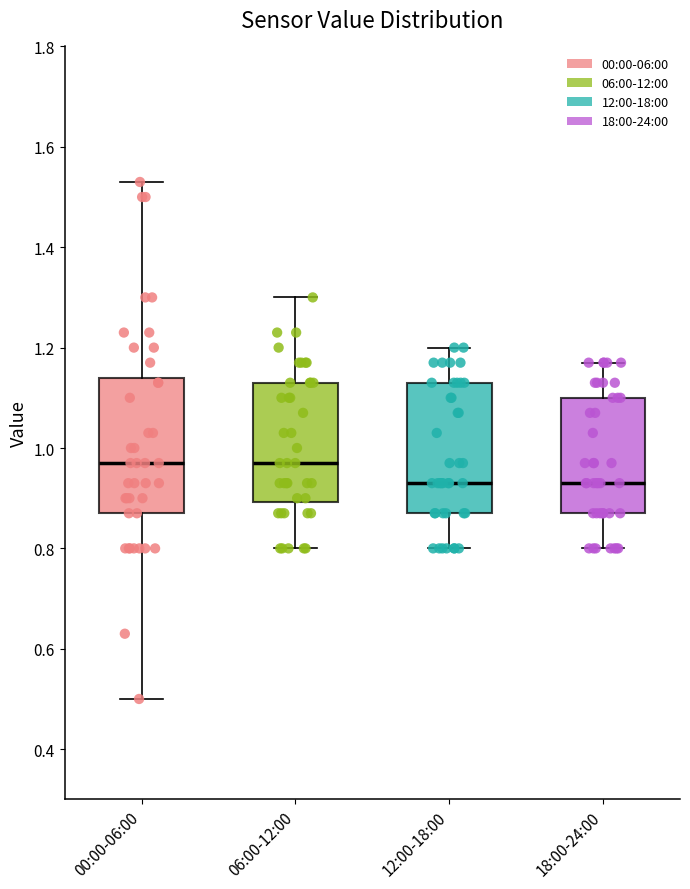

Reading left to right, transcribe this box plot: for each box, give where its median line is, the range the box spans, and where its two whiskers end, as read against the y-axis. The values are not printed on the chart, so give them approximately, as read against the axis.

00:00-06:00: median 0.98, box 0.88 to 1.14, whiskers 0.50 to 1.54
06:00-12:00: median 0.98, box 0.90 to 1.14, whiskers 0.80 to 1.30
12:00-18:00: median 0.94, box 0.88 to 1.14, whiskers 0.80 to 1.20
18:00-24:00: median 0.94, box 0.88 to 1.10, whiskers 0.80 to 1.18